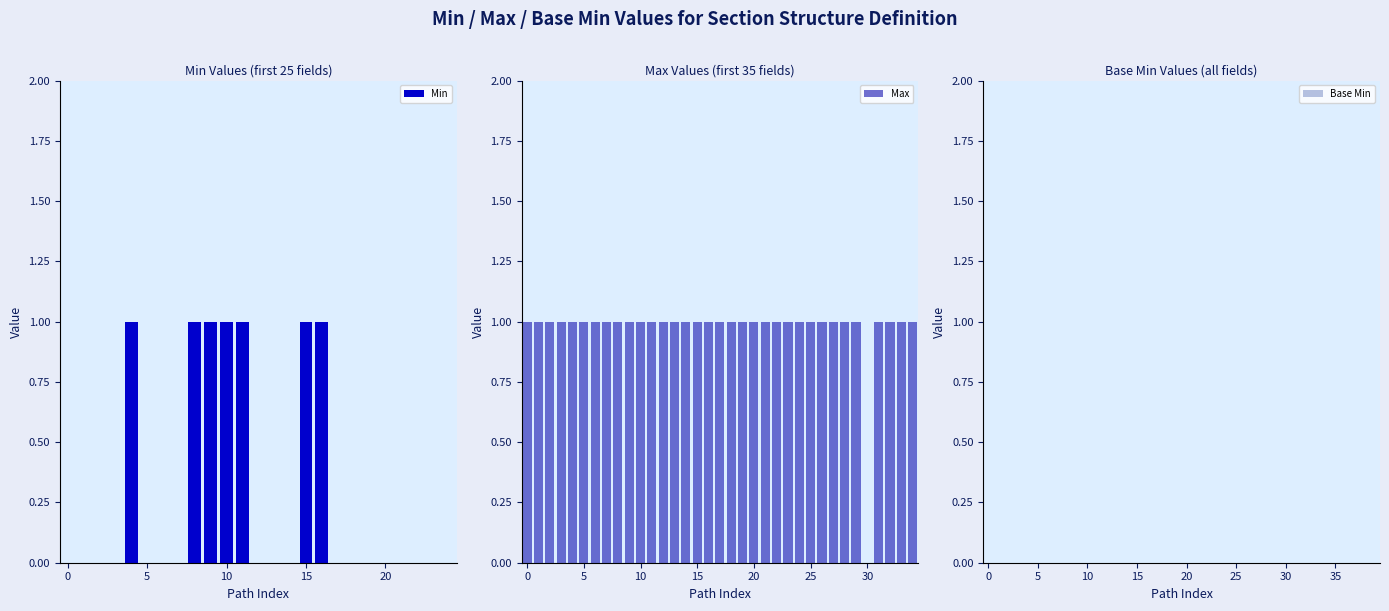

What is the sum of all Min values?

7